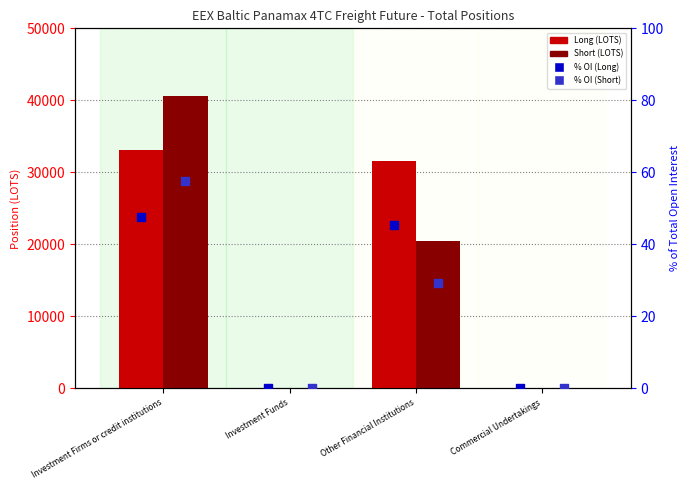

Which series reaches the minimum Y coordinate?

Long